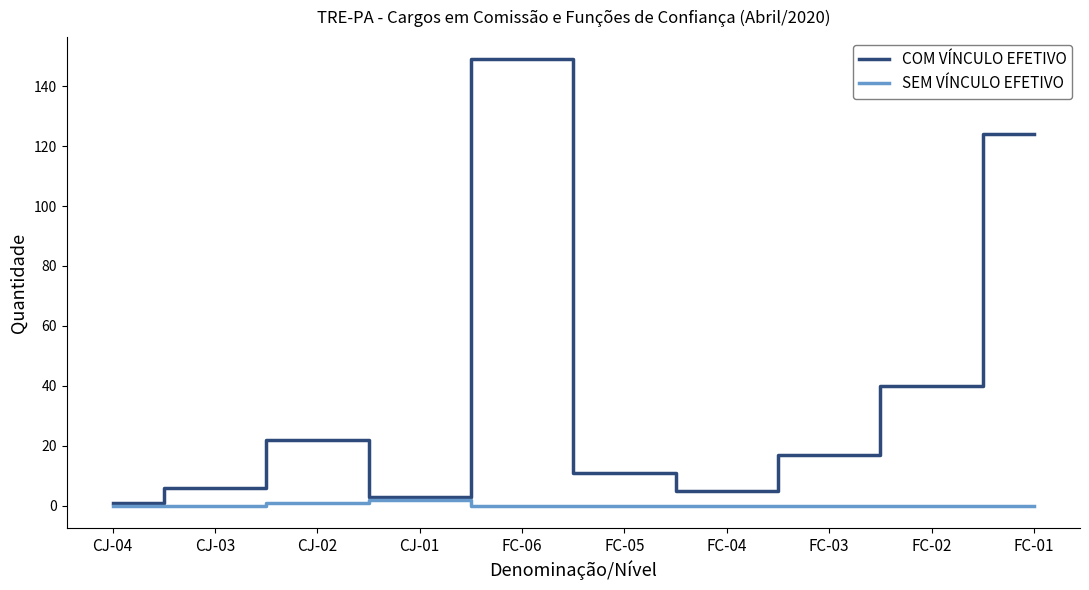

Reading left to right, extract all data points from this chart.

COM VÍNCULO EFETIVO: CJ-04=1	CJ-03=6	CJ-02=22	CJ-01=3	FC-06=149	FC-05=11	FC-04=5	FC-03=17	FC-02=40	FC-01=124
SEM VÍNCULO EFETIVO: CJ-04=0	CJ-03=0	CJ-02=1	CJ-01=2	FC-06=0	FC-05=0	FC-04=0	FC-03=0	FC-02=0	FC-01=0